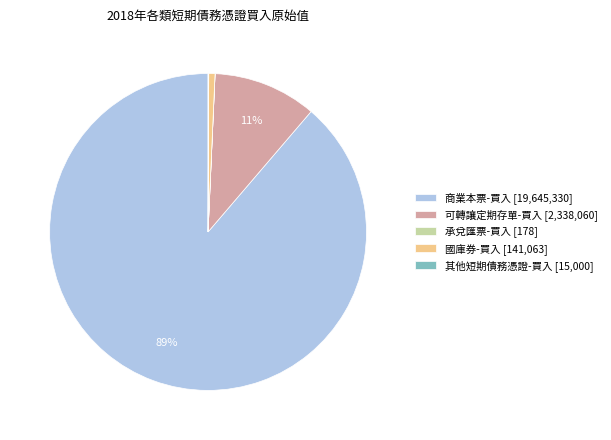

To the nearest percent, what is the average slice percentage?

20%